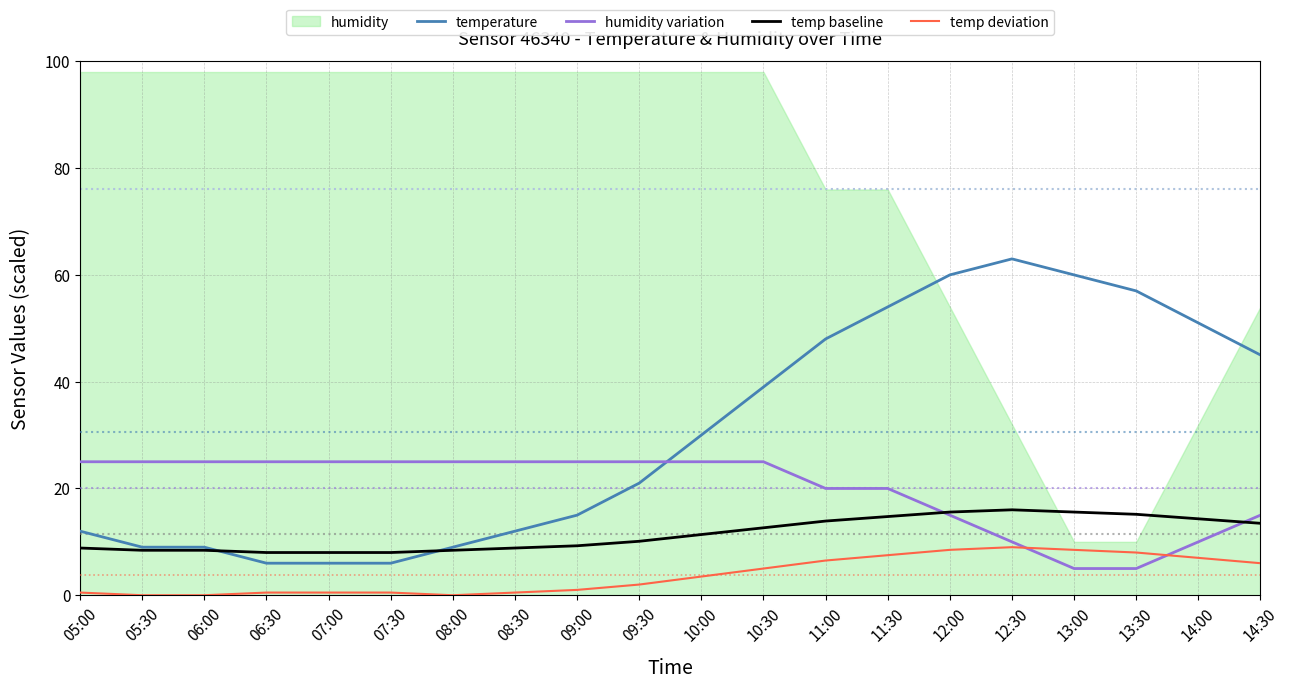

True or false: temp deviation has more than 0 interior local peaks.

True